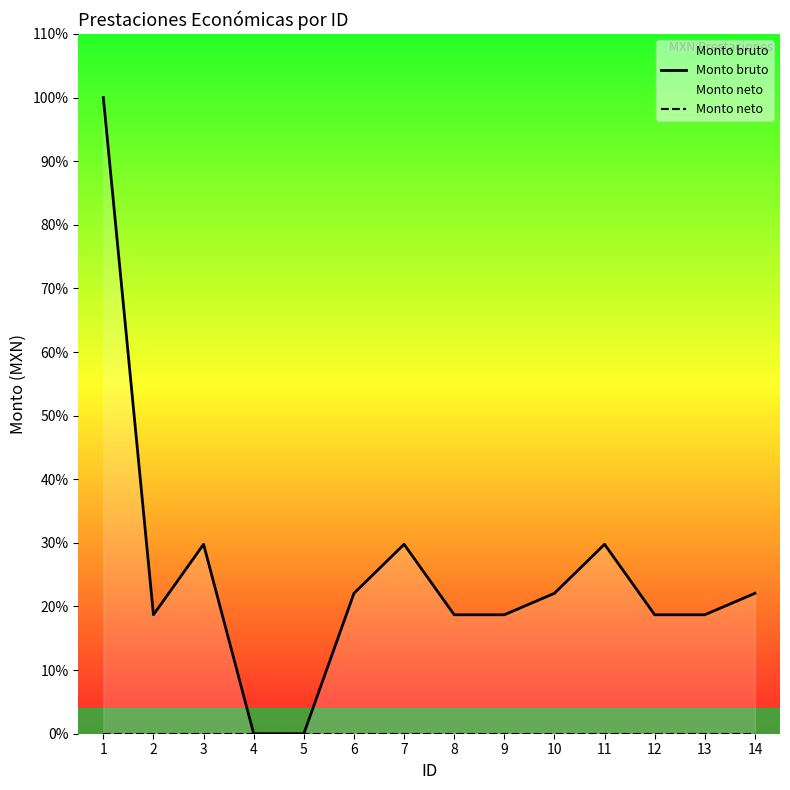

Reading right to left, what are all the values shown in this chart?

Monto bruto: 14=13556	13=11483	12=11483	11=18287	10=13556	9=11483	8=11483	7=18287	6=13556	5=0	4=0	3=18287	2=11483	1=61413
Monto neto: 14=0	13=0	12=0	11=0	10=0	9=0	8=0	7=0	6=0	5=0	4=0	3=0	2=0	1=0